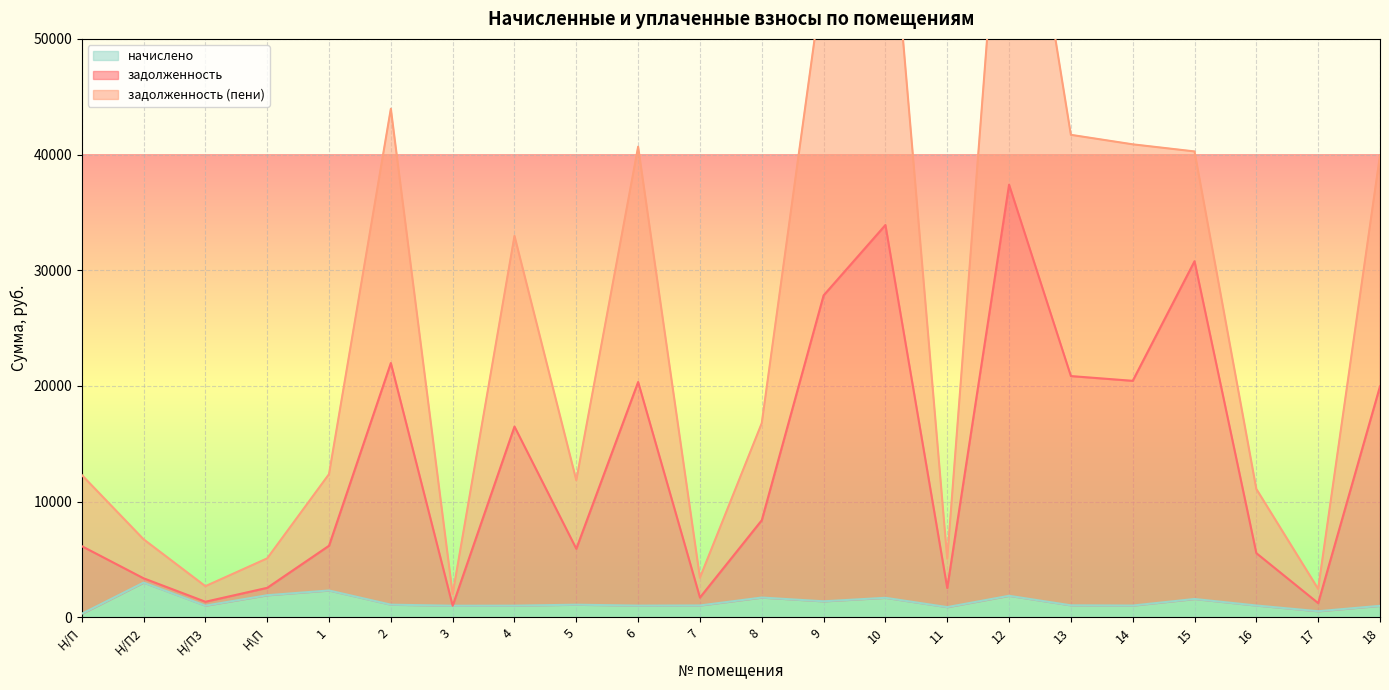

True or false: начислено has a value of 1910.2 at Н\П.

True